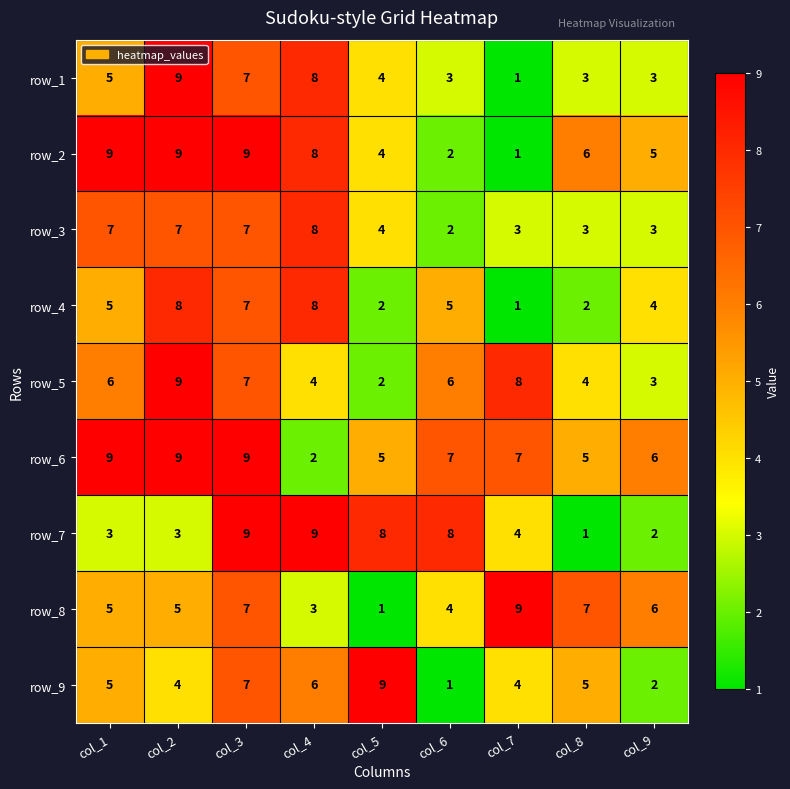

What is the sum of all row_4 values?

42